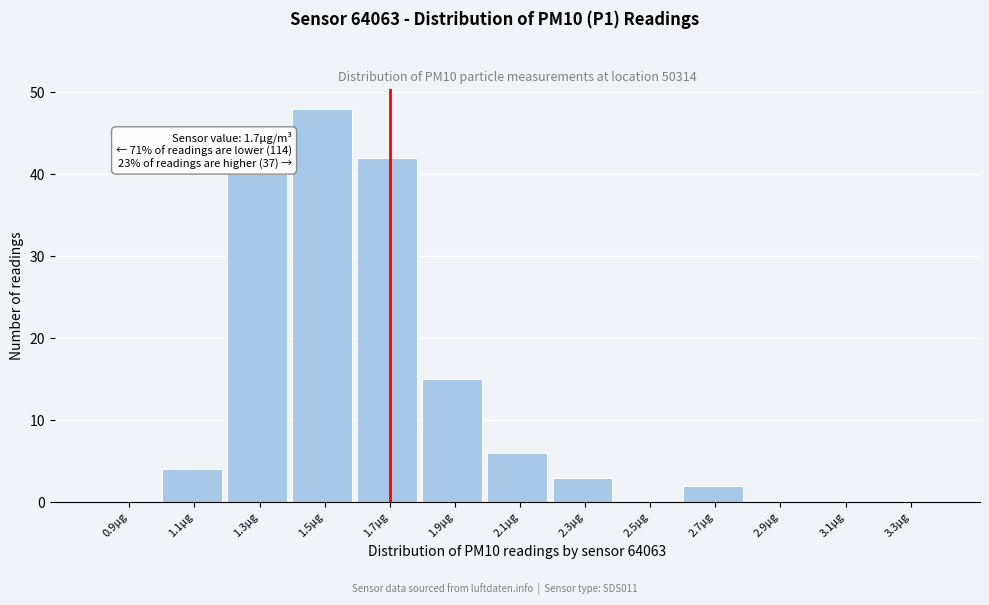

Over which range of the x-axis is the bar tallest?

1.4 to 1.6